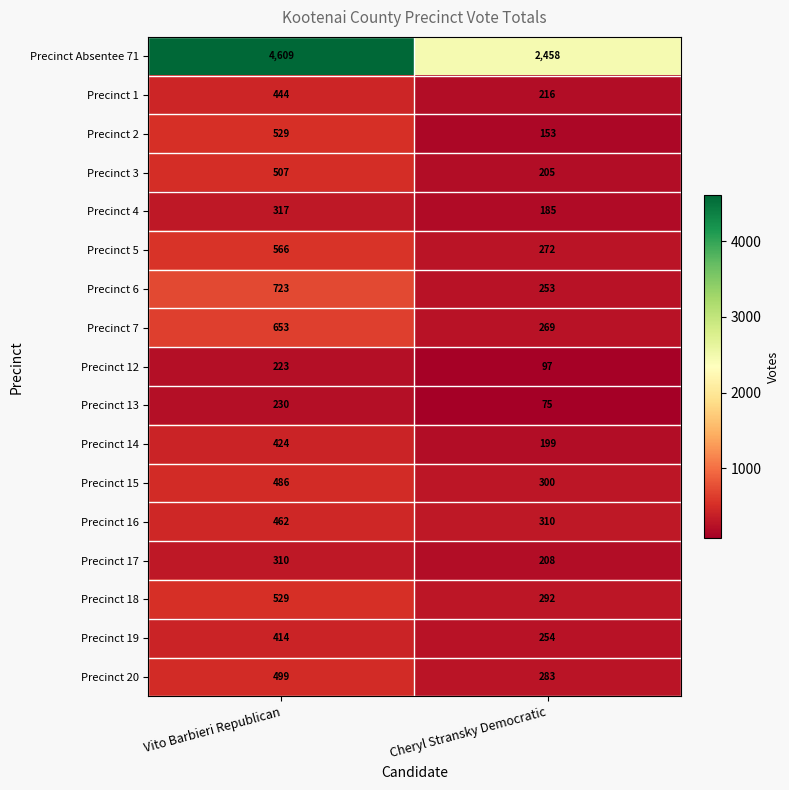

What is the minimum value shown in the chart?

75